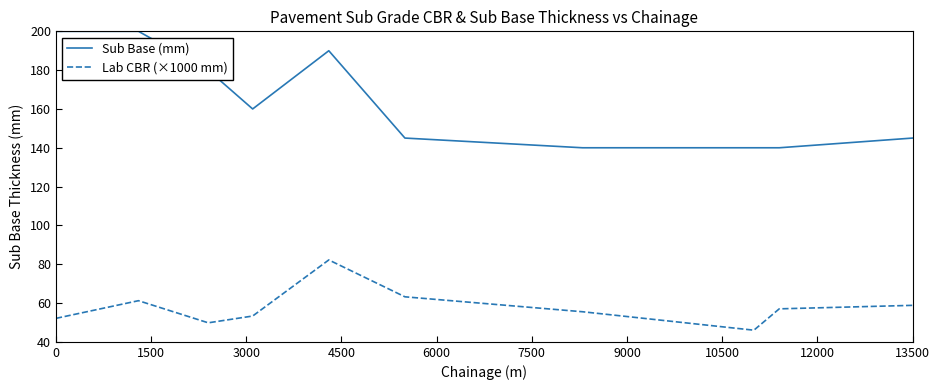

List the series in order of their overall mean, highest first.

Sub Base (mm), Lab CBR (×1000 mm)